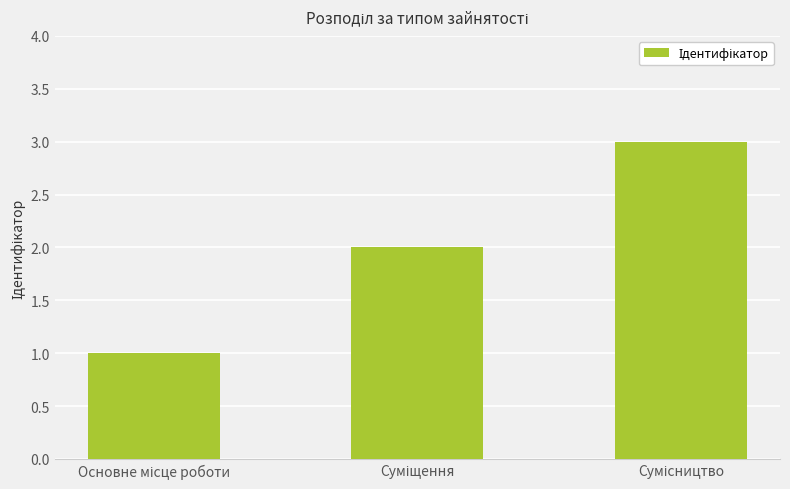

Count the number of categories in the chart.

3